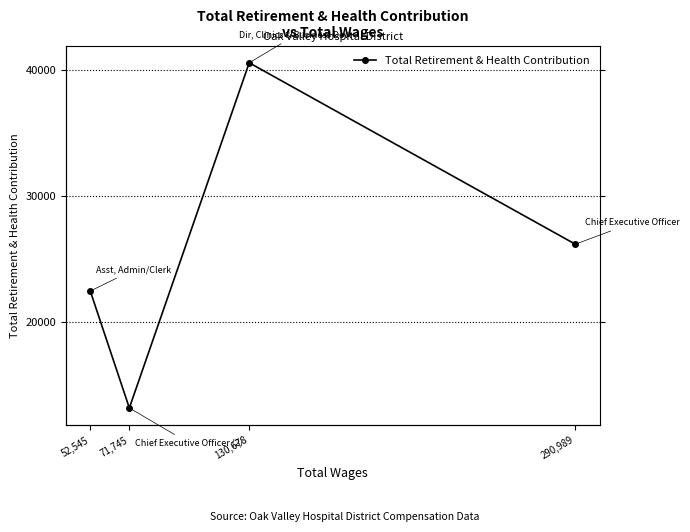

List the labels in order of value, largest first.

130,678, 290,989, 52,545, 71,745